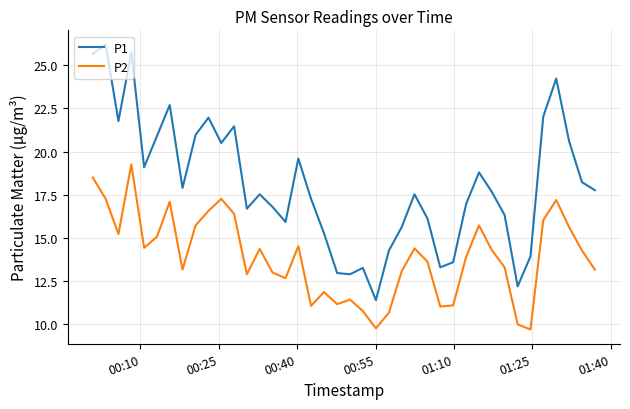

What is the difference between the maximum and minimum values in the P2 series?

9.6